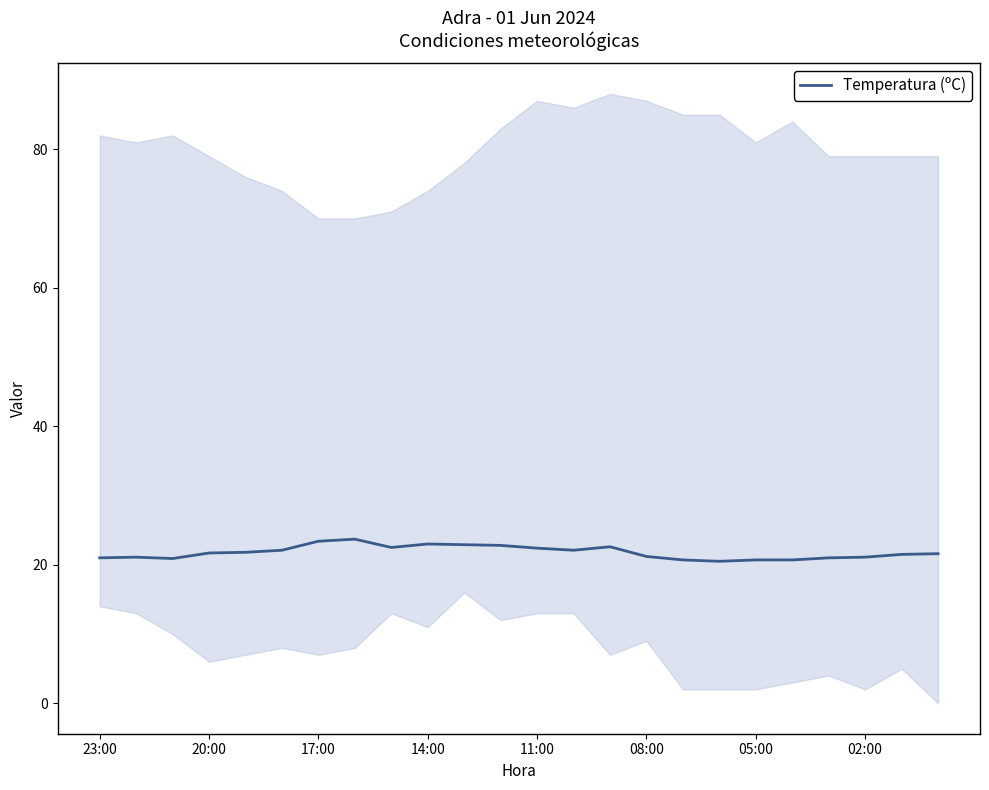

How many interior local valleys (lower than both neighbors) does the data have?

4